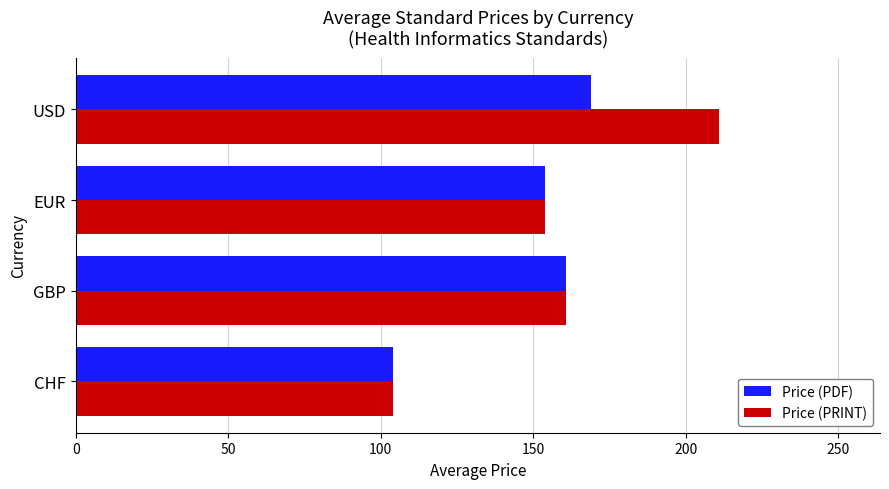

What are all the series names shown in the legend?

Price (PDF), Price (PRINT)